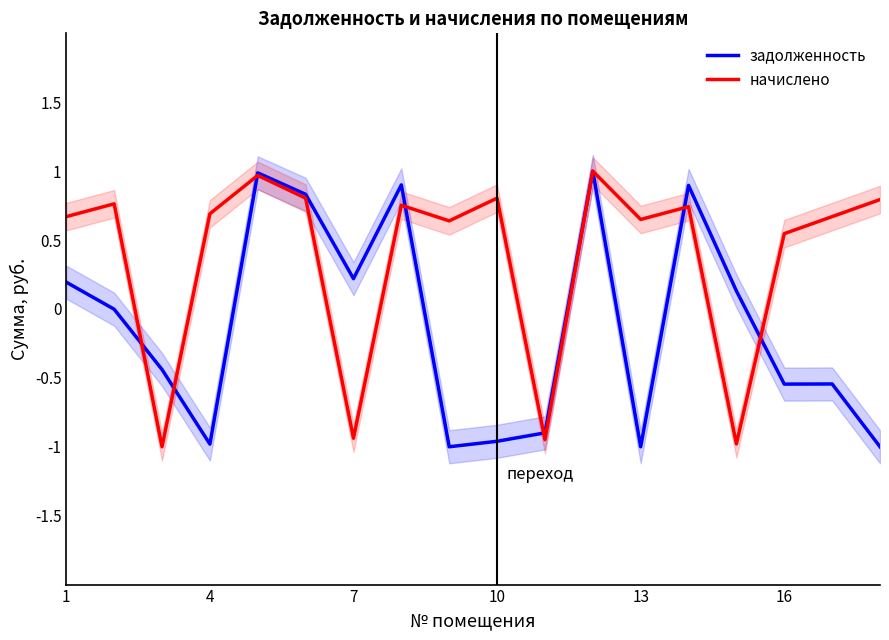

True or false: задолженность has a value of -1.0 at 4.

True